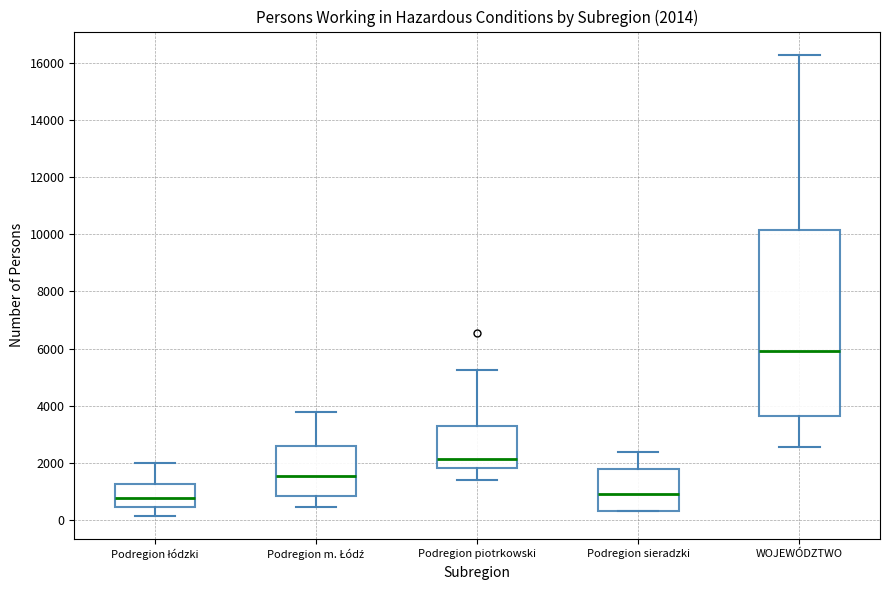

Which box is the tallest, from its lower edge to its upper edge?

WOJEWÓDZTWO